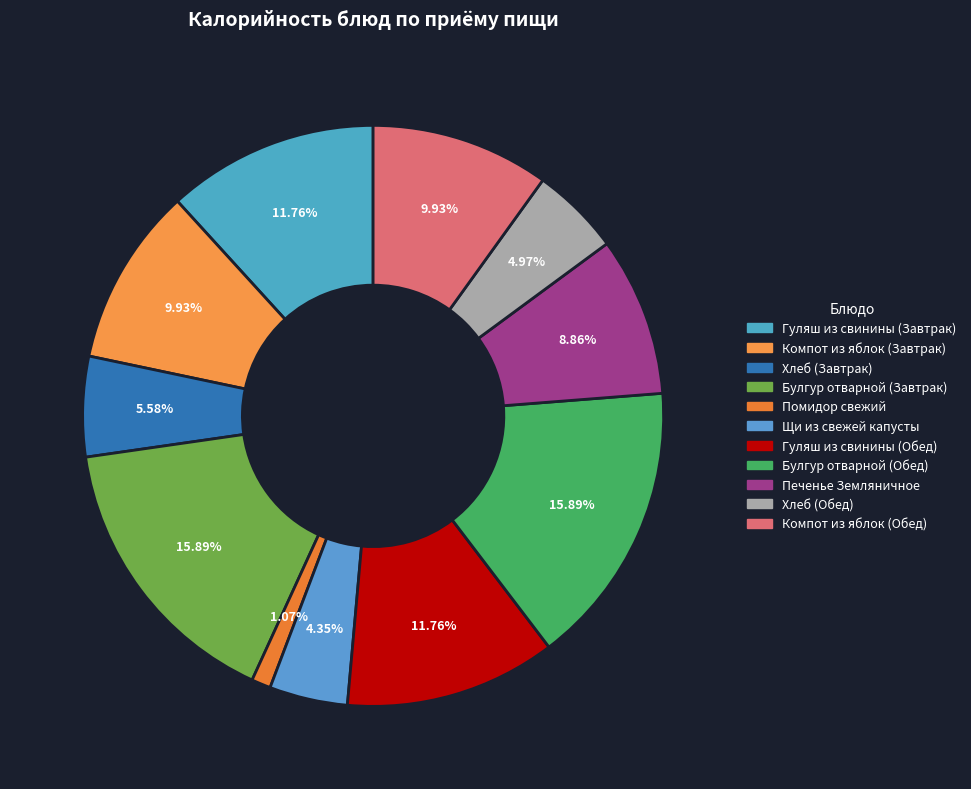

What is the ratio of the value at Хлеб (Обед) to the value at Булгур отварной (Завтрак)?

0.3